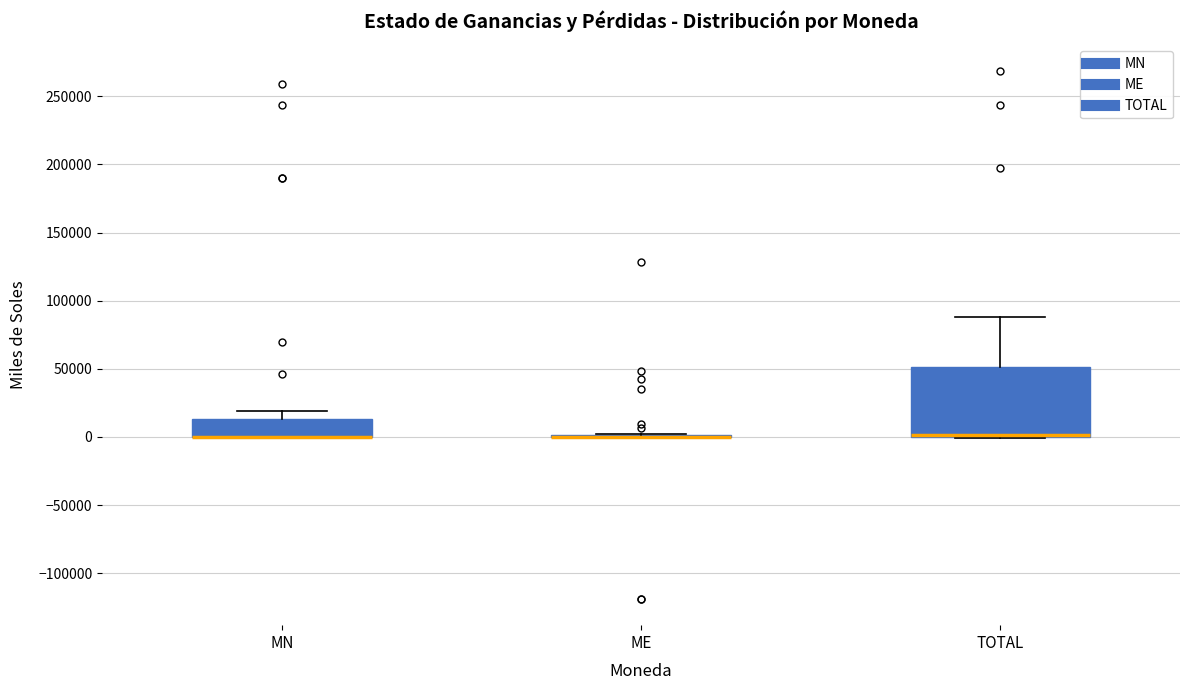

Reading left to right, transcribe this box plot: for each box, give where its median line is, the range the box spans, and where its two whiskers end, as read against the y-axis. The values are not printed on the chart, so give them approximately, as read against the axis.

MN: median 0 (drawn on the box's lower edge), box 0 to 15000, whiskers 0 to 20000
ME: box collapsed to a line at 0, whiskers 0 to 0
TOTAL: median 0 (drawn on the box's lower edge), box 0 to 50000, whiskers 0 to 90000